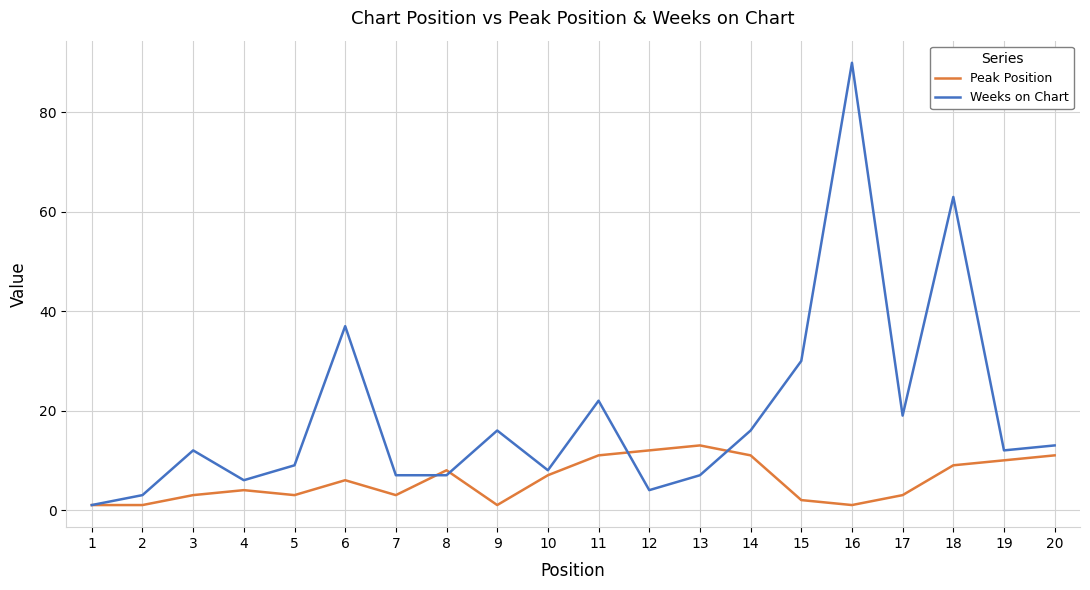

Rank the series by their maximum value, from highest to lowest.

Weeks on Chart, Peak Position